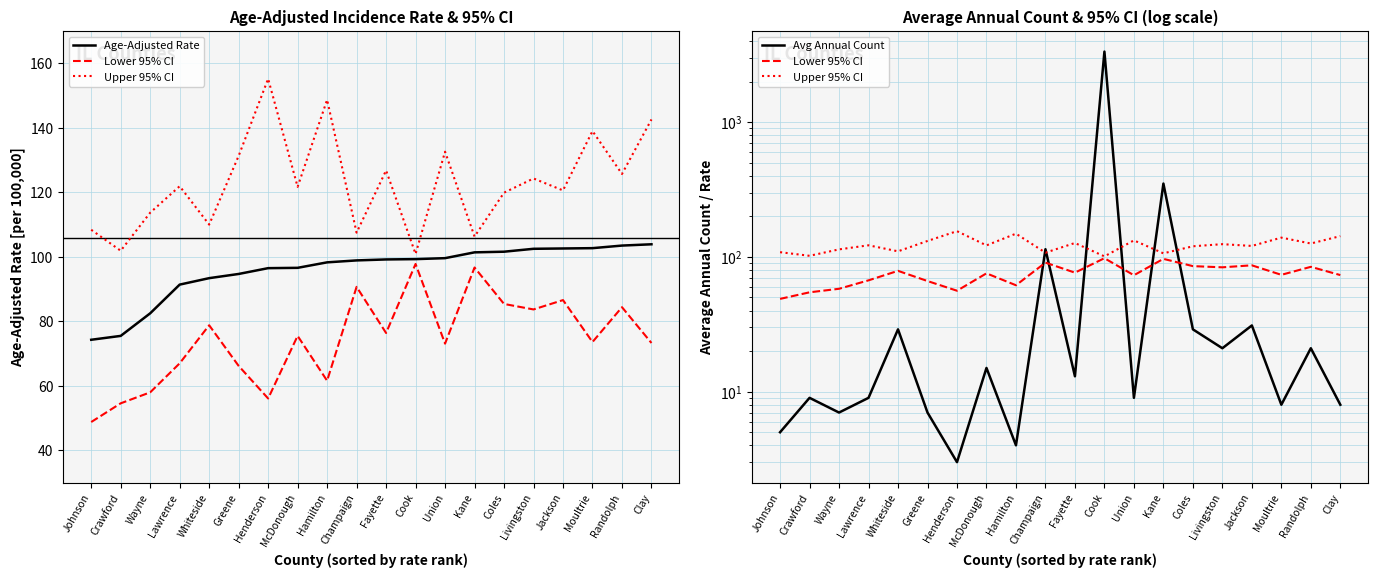

The value of Age-Adjusted Rate at Hamilton is 98.3. True or false?

True